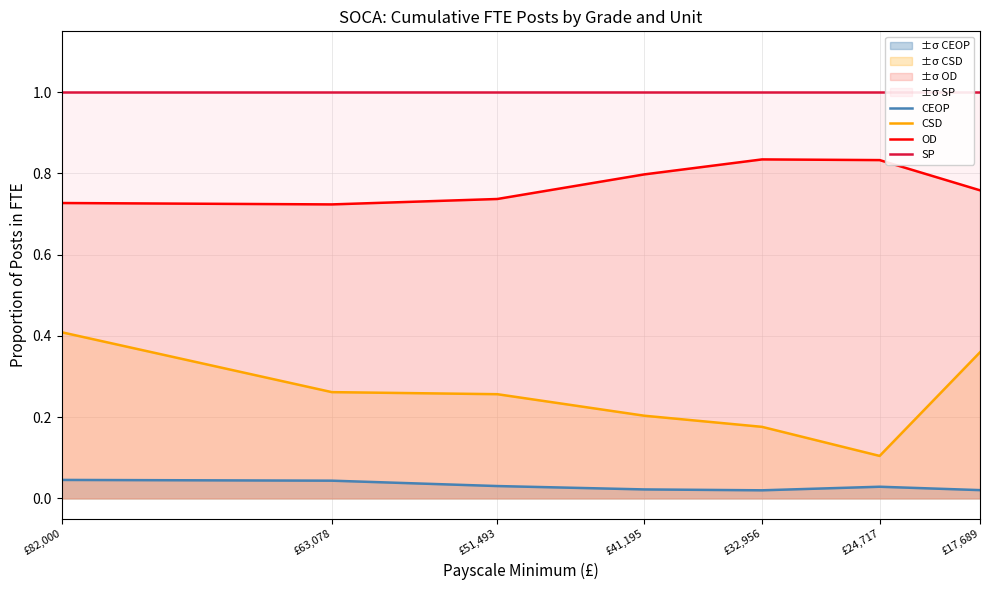

The value of OD at £17,689 is 0.8. True or false?

True